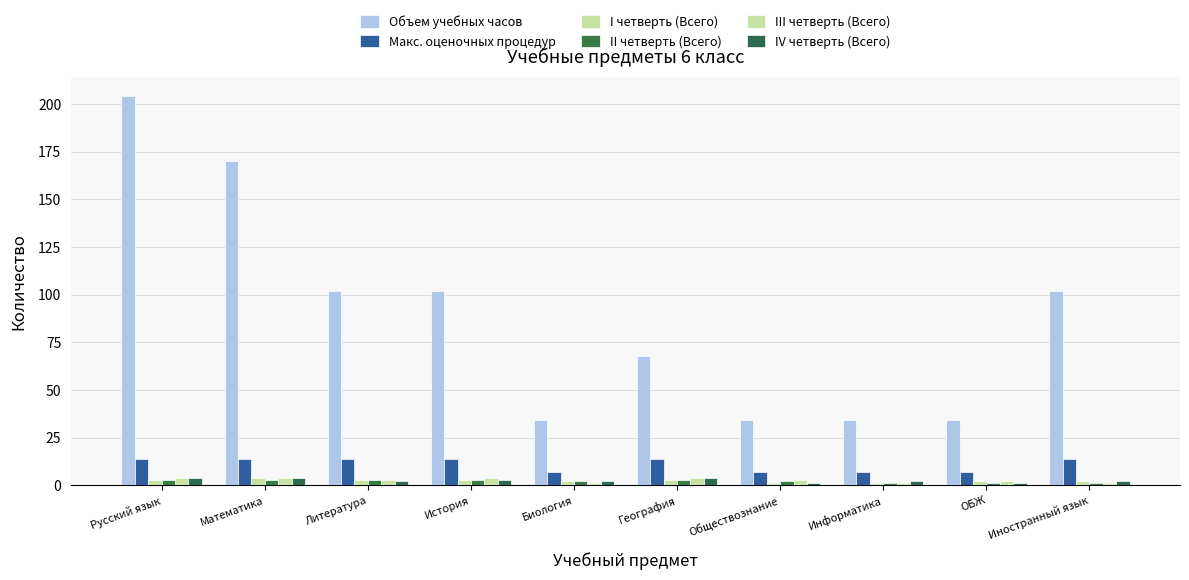

The Макс. оценочных процедур series shows 9 at Литература. True or false?

False